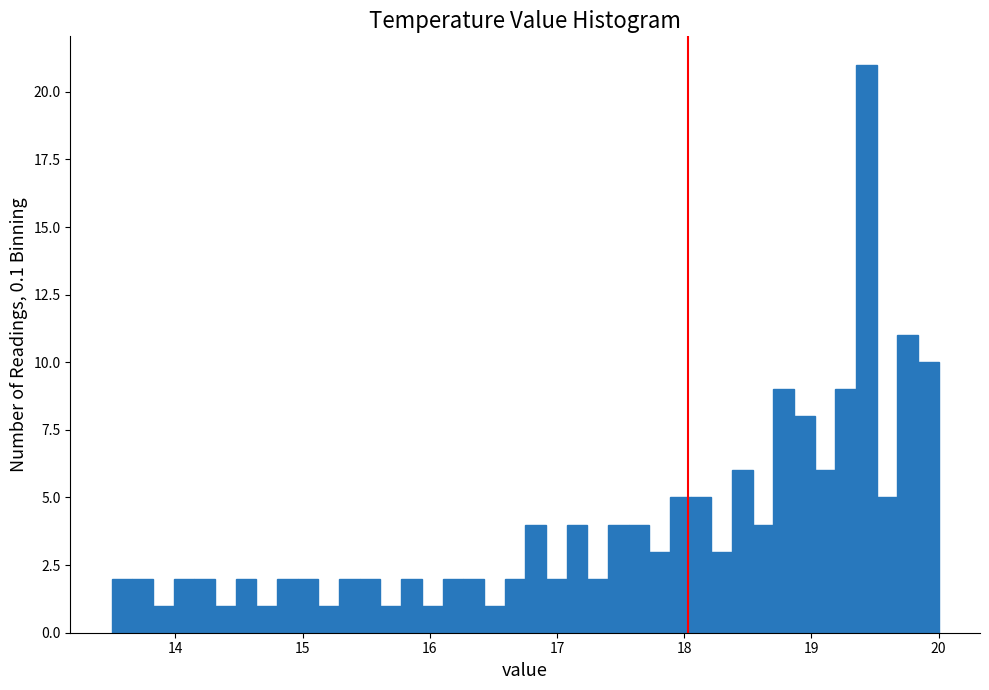

Read against the x-axis, roughly where is the centre of the tallest bar?

19.4